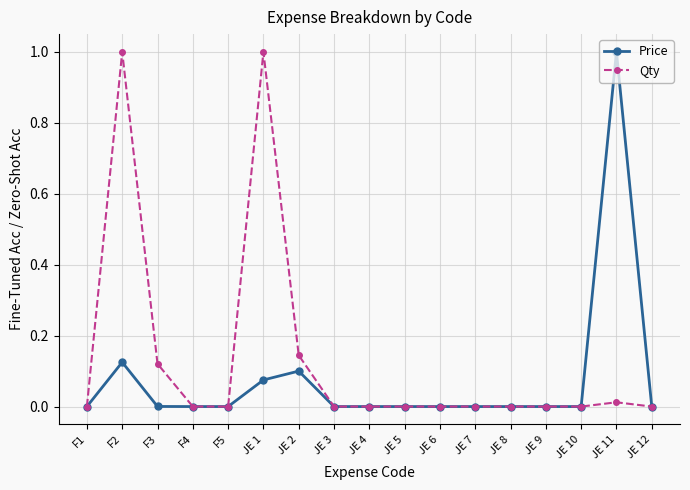

Where is the first local maximum for Price?

F2